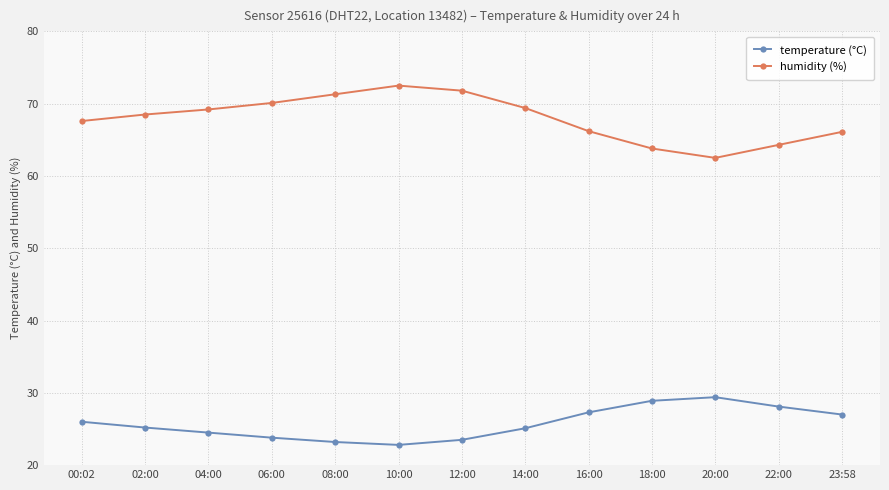

How many data points does each series have?

13